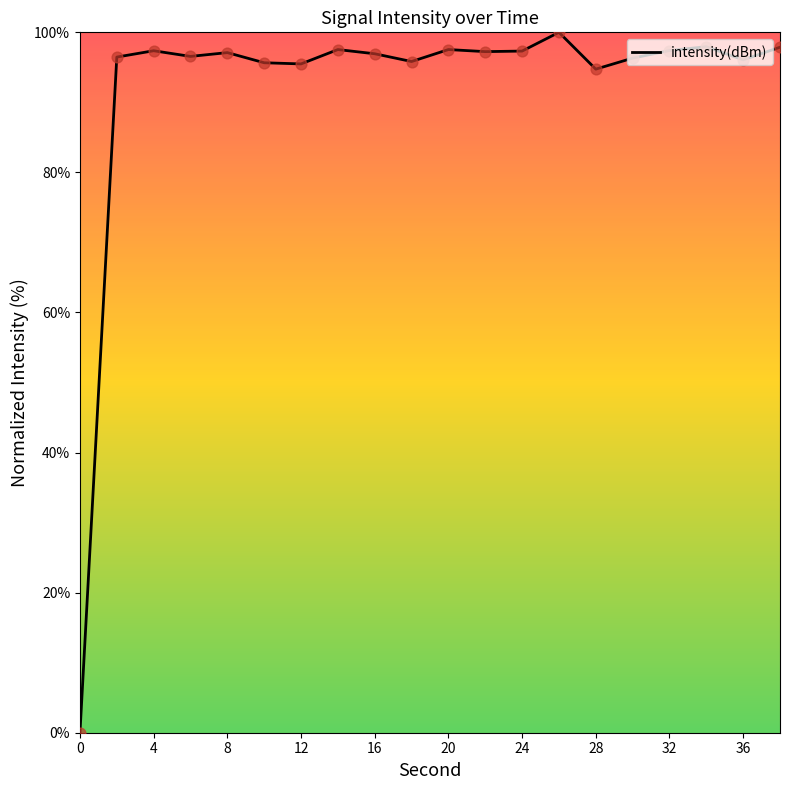

What is the greatest value displayed?

100.0